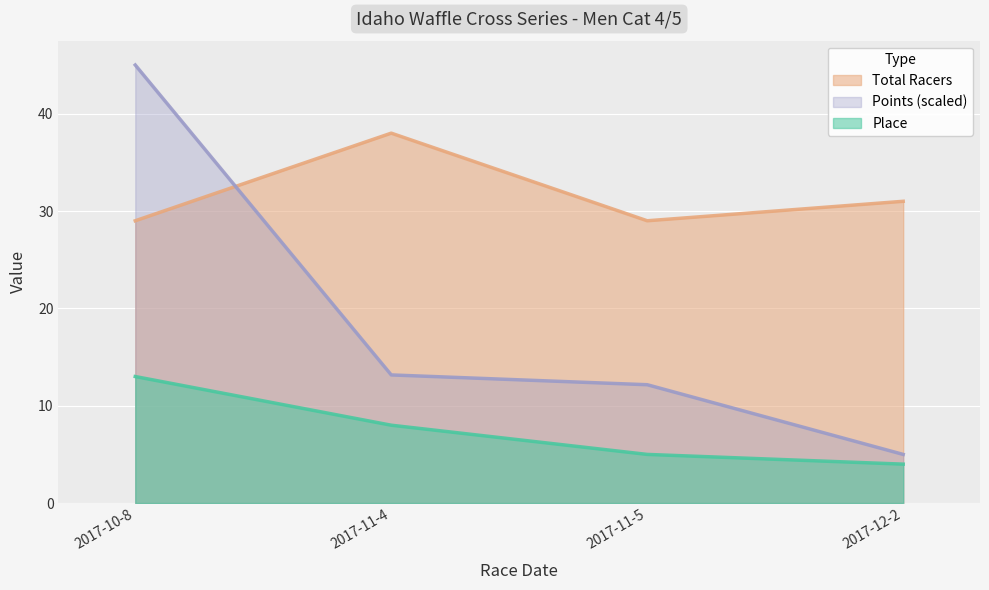

True or false: Points has a value of 13.2 at 2017-11-4.

True